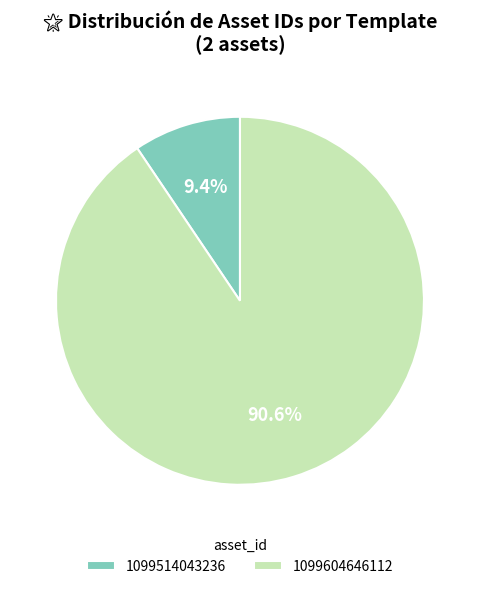

Count the number of slices in the pie.

2